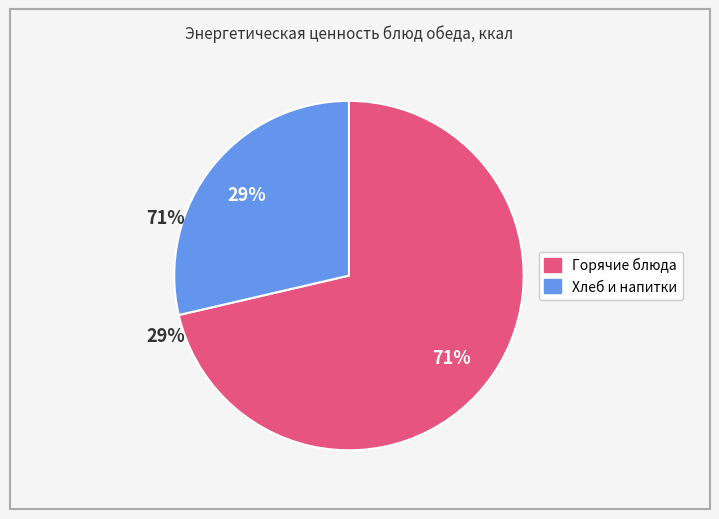

Is there any slice that represents more than half of the pie?

Yes